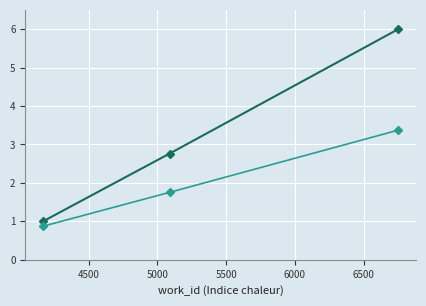

What is the maximum value shown in the chart?

6.0